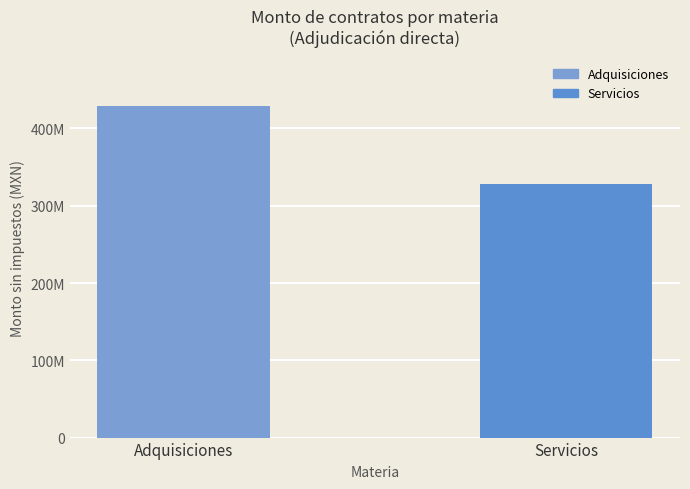

What is the change in value from Adquisiciones to Servicios?

-100550205.5